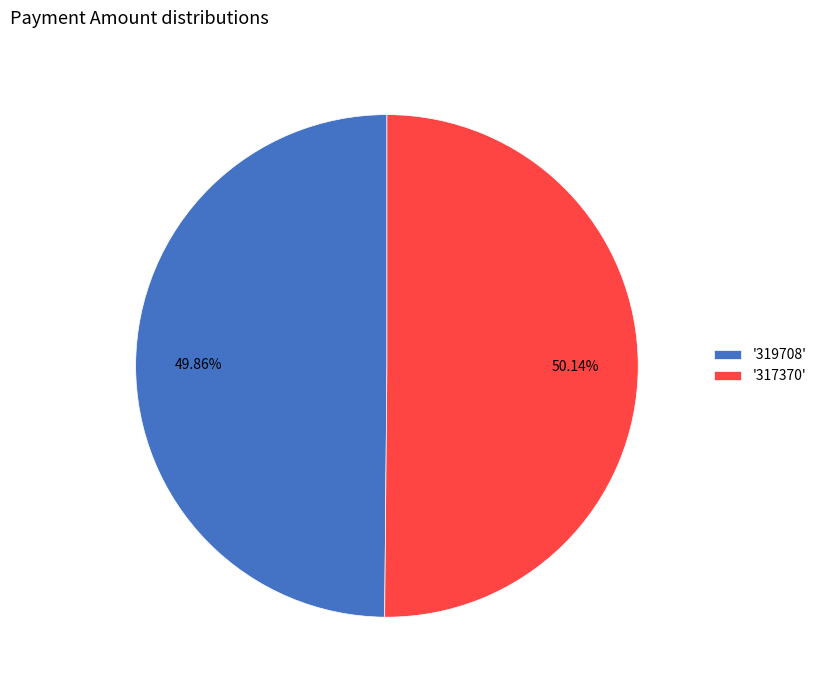

Does any single category account for the majority?

Yes